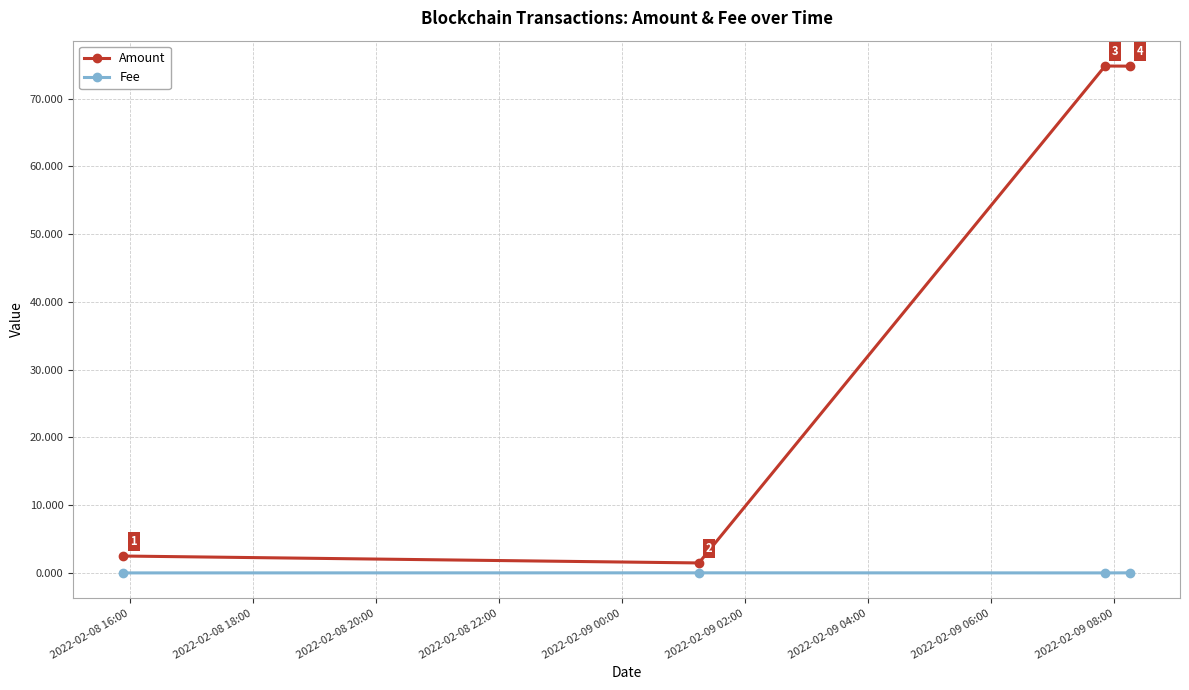

Rank the series by their maximum value, from lowest to highest.

Fee, Amount